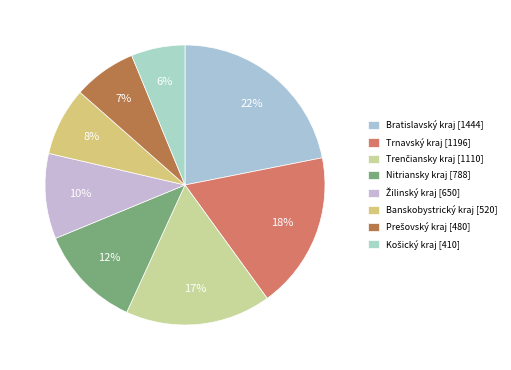

Rank the categories by value from highest to lowest.

Bratislavský kraj, Trnavský kraj, Trenčiansky kraj, Nitriansky kraj, Žilinský kraj, Banskobystrický kraj, Prešovský kraj, Košický kraj